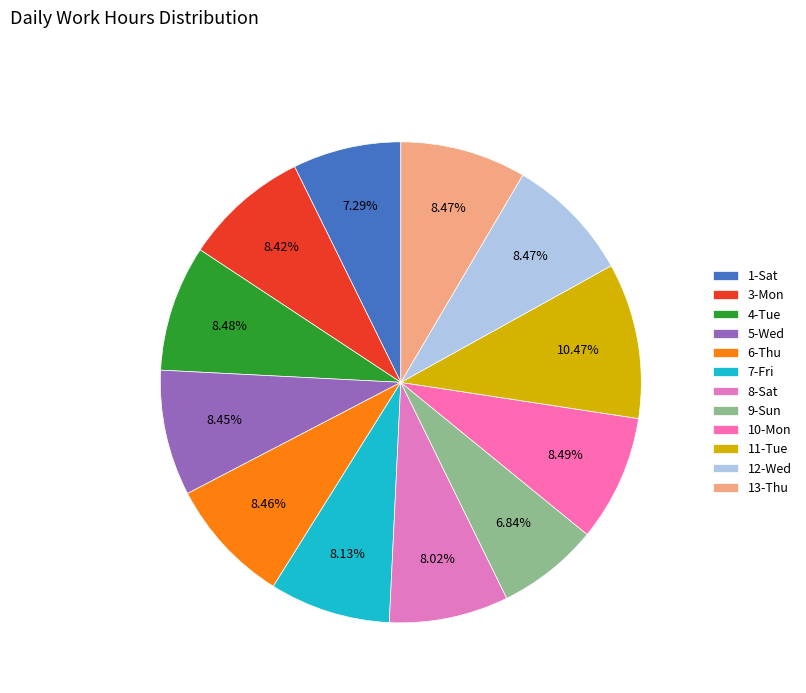

Does 11-Tue account for over 50% of the chart?

No